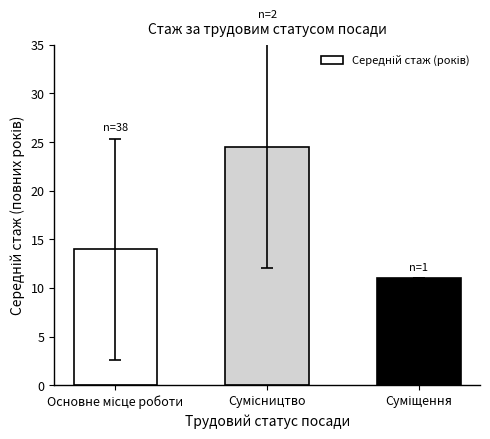

What is the average value?

16.5